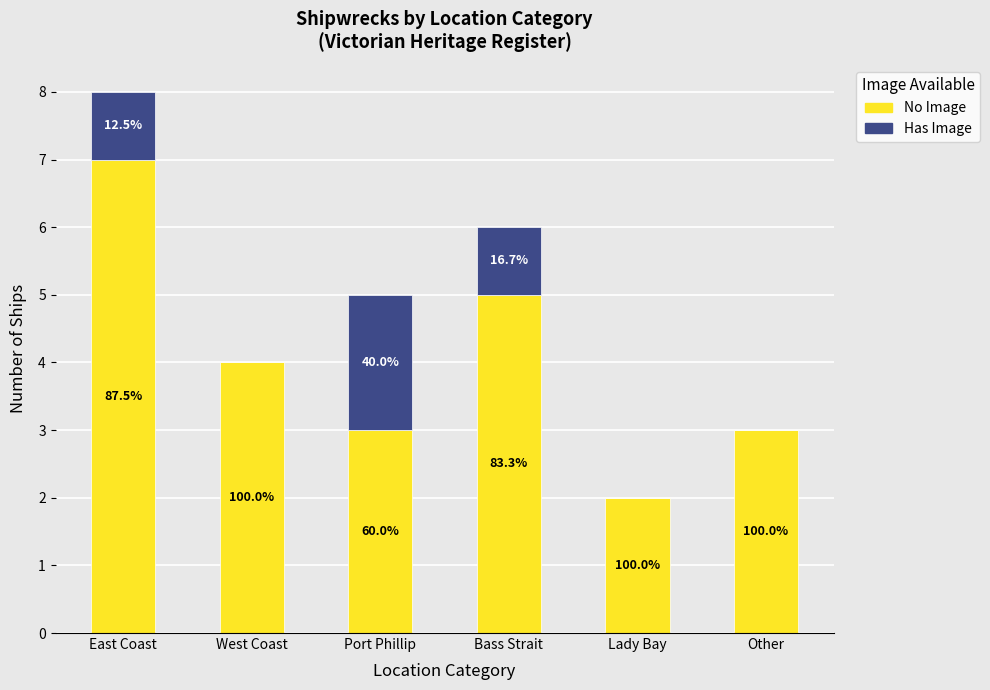

The No Image series shows 4 at East Coast. True or false?

False